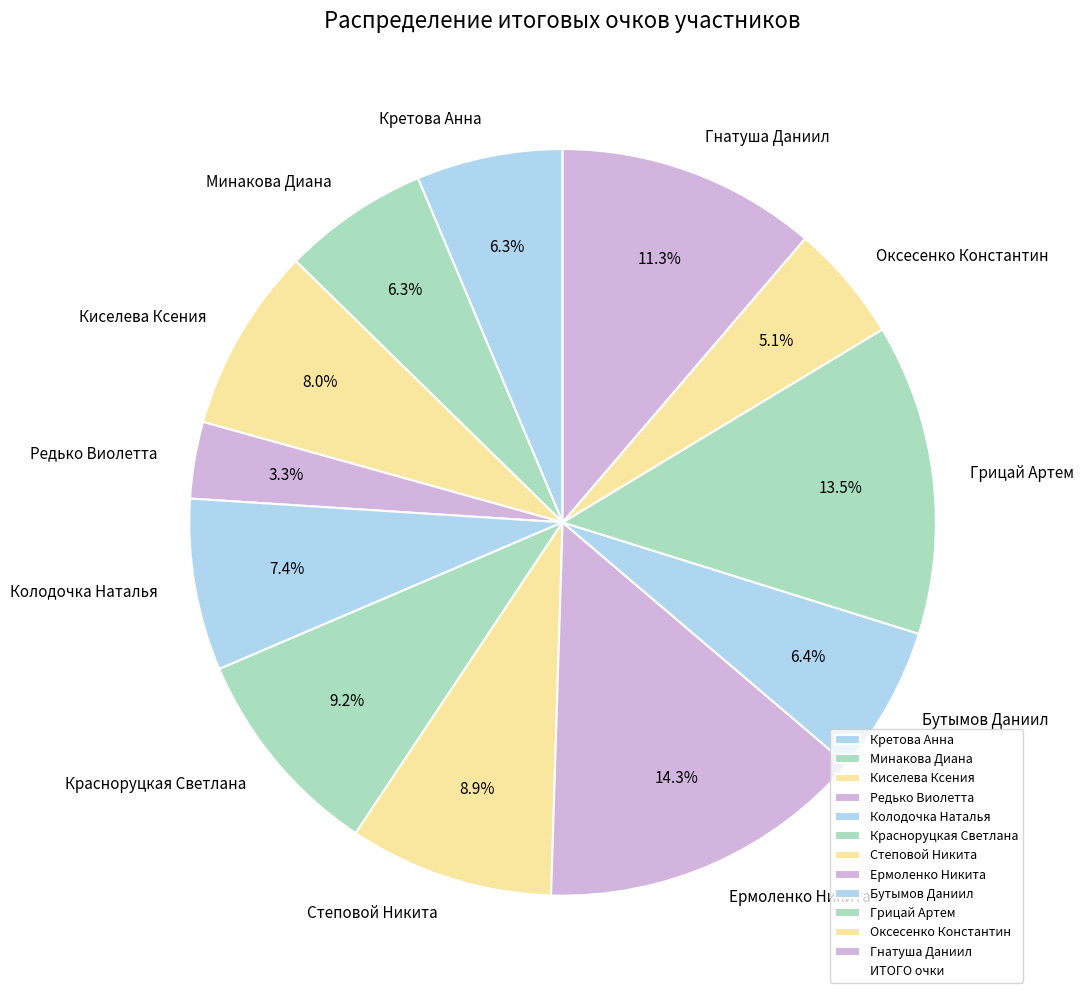

How much of the chart is everything except Красноруцкая Светлана?

90.8%